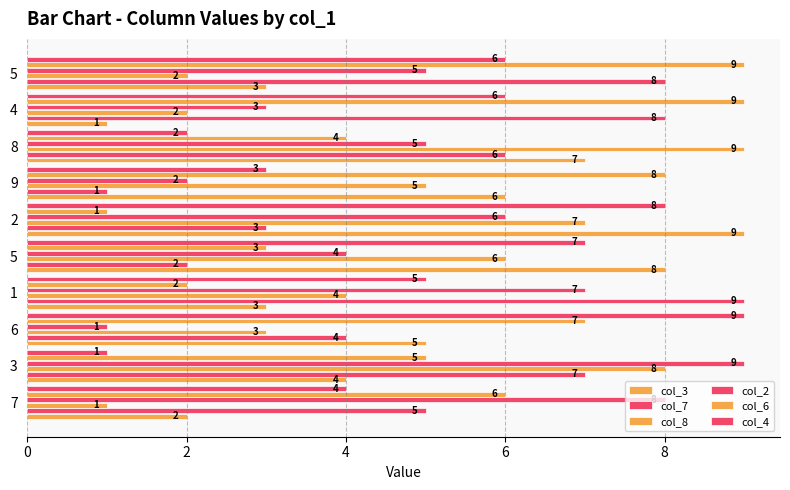

Which series has the widest spread of values?

col_3